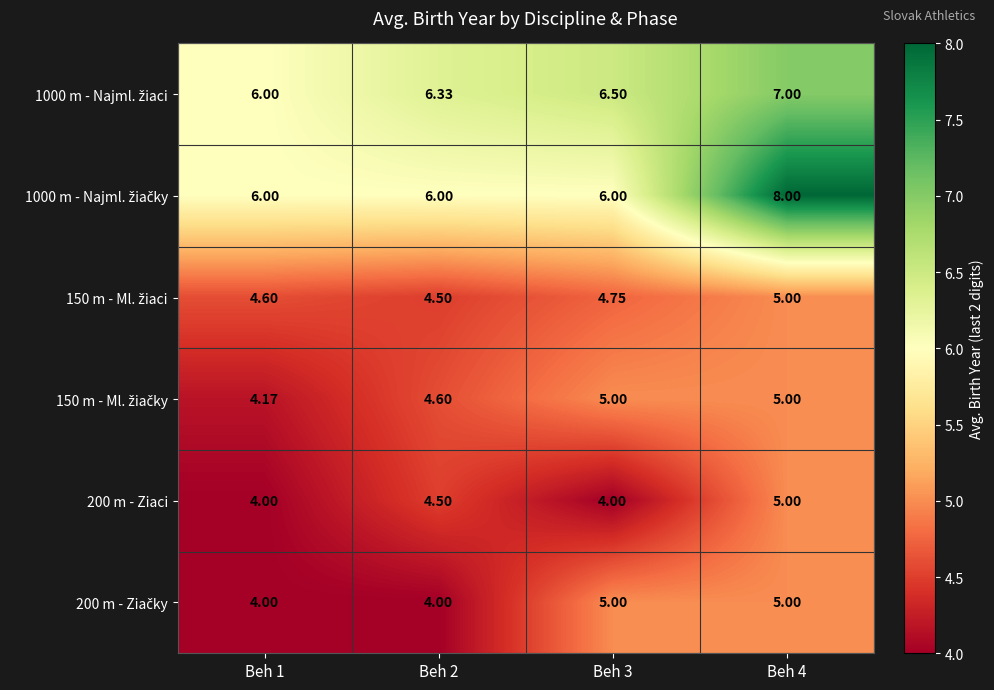

What is the total value across all series at Beh 1?

28.8